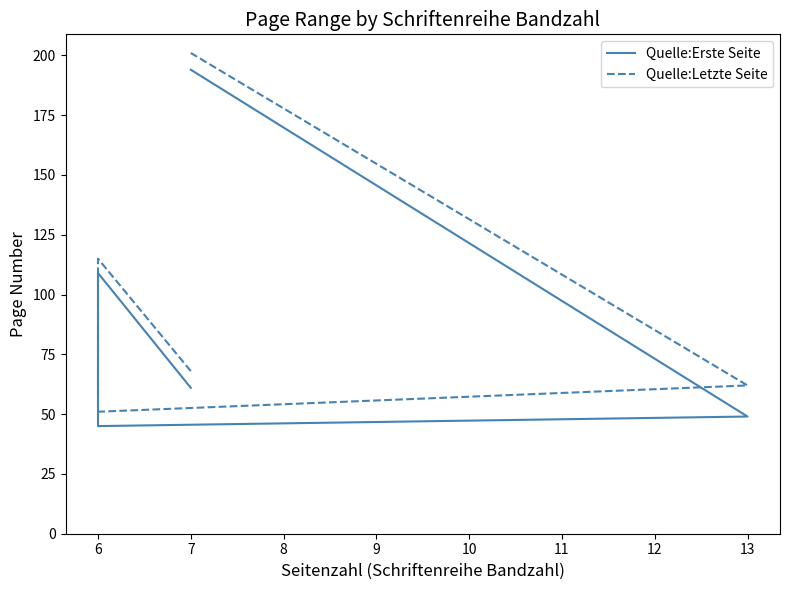

How many values in the Quelle:Letzte Seite series are below 68?

2